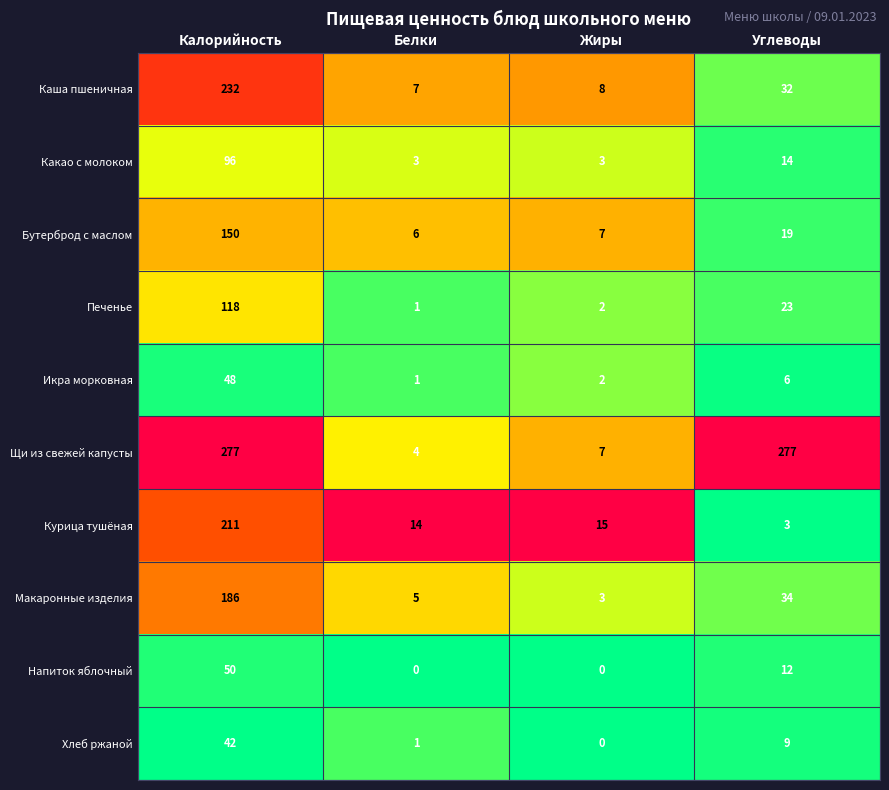

True or false: Печенье has a value of 118 at Калорийность.

True